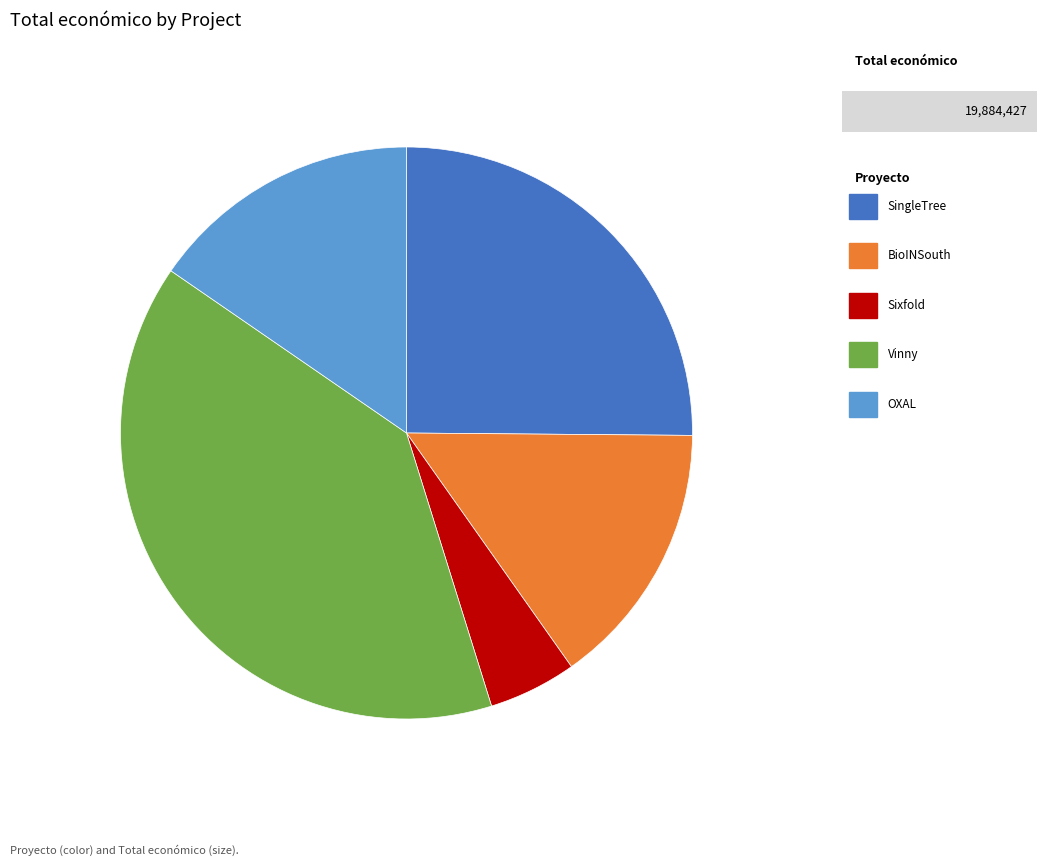

Does any single category account for the majority?

No